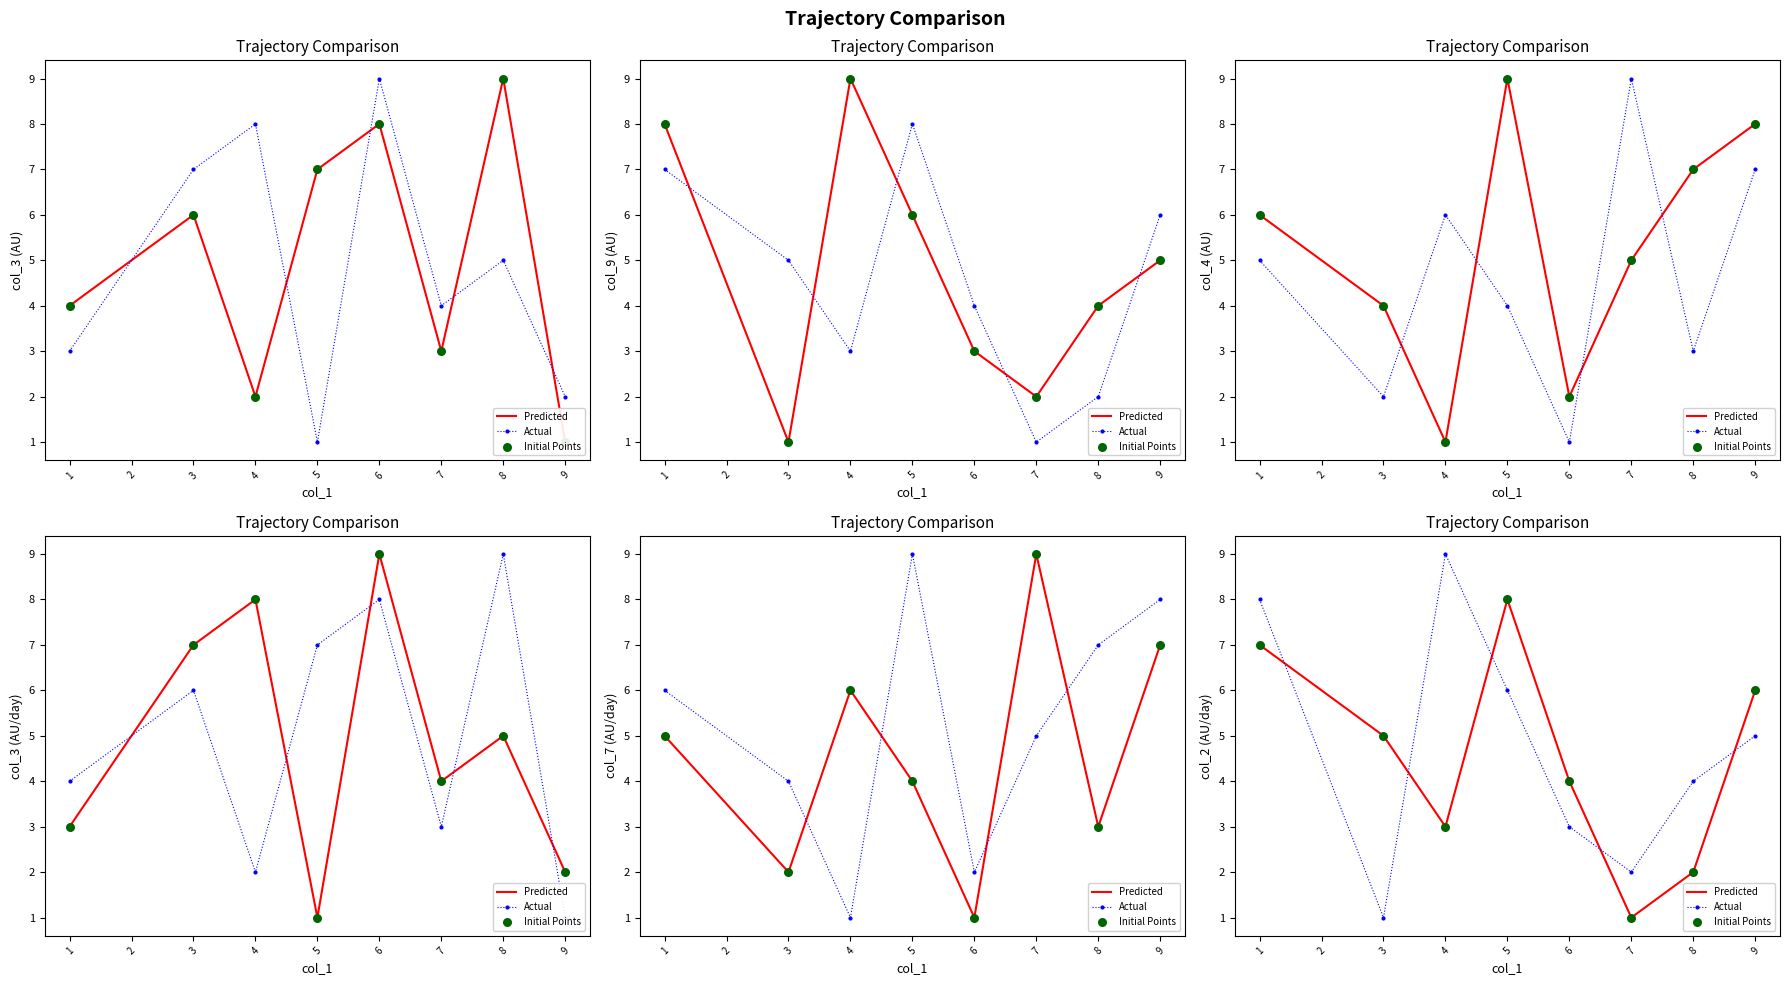

Which series reaches the maximum Y coordinate?

Actual